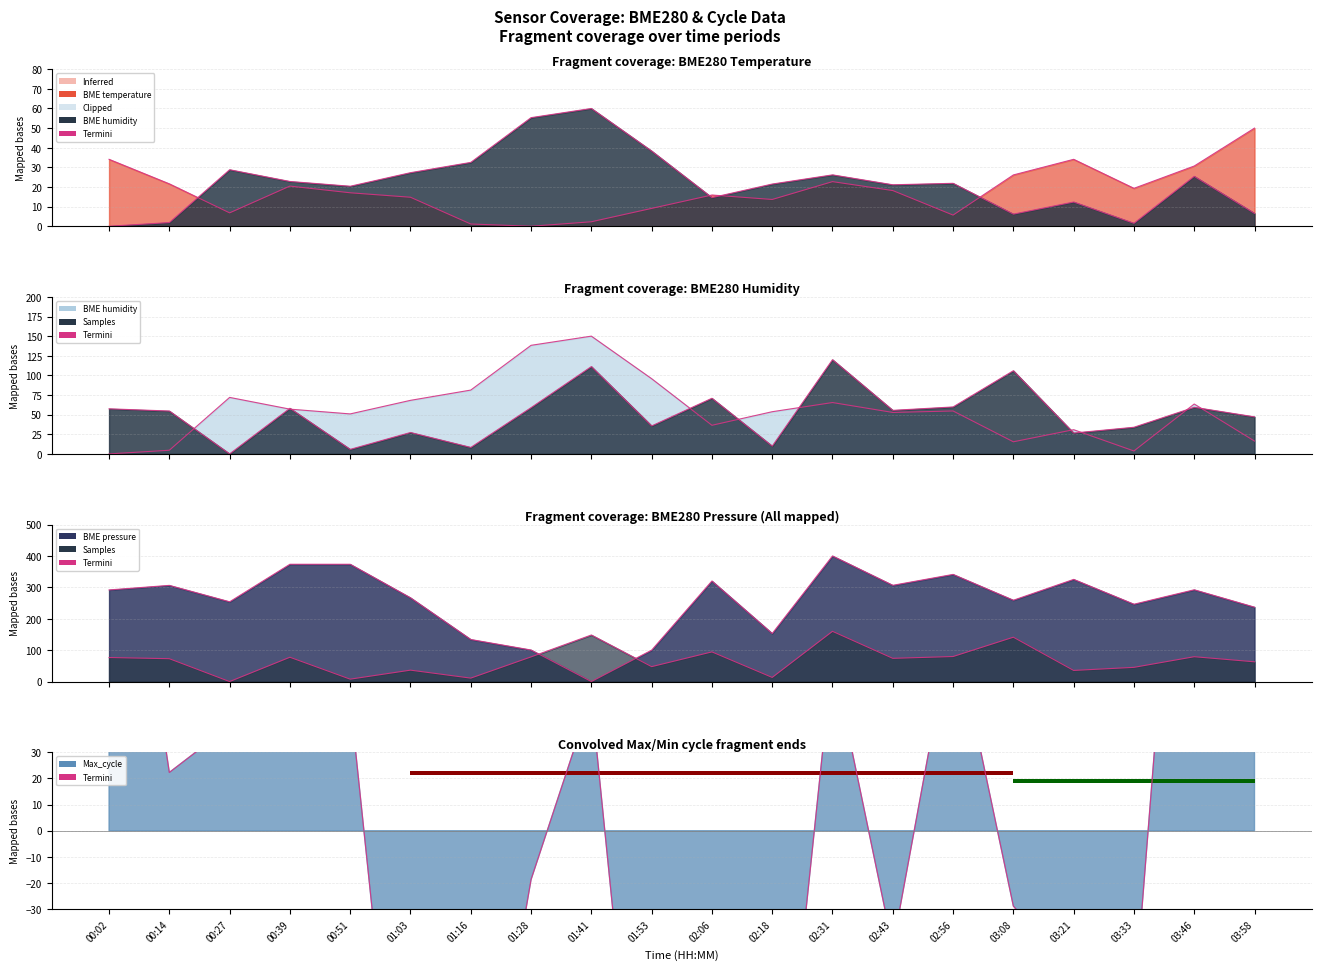

Reading left to right, transcribe all the data shown in this chart.

00:02=175.6	00:14=22.3	00:27=39.9	00:39=171.9	00:51=50.2	01:03=-170.2	01:16=-152.5	01:28=-18.7	01:41=51.0	01:53=-177.4	02:06=-127.7	02:18=-153.6	02:31=66.3	02:43=-44.3	02:56=80.5	03:08=-28.8	03:21=-55.6	03:33=-68.5	03:46=222.6	03:58=116.9